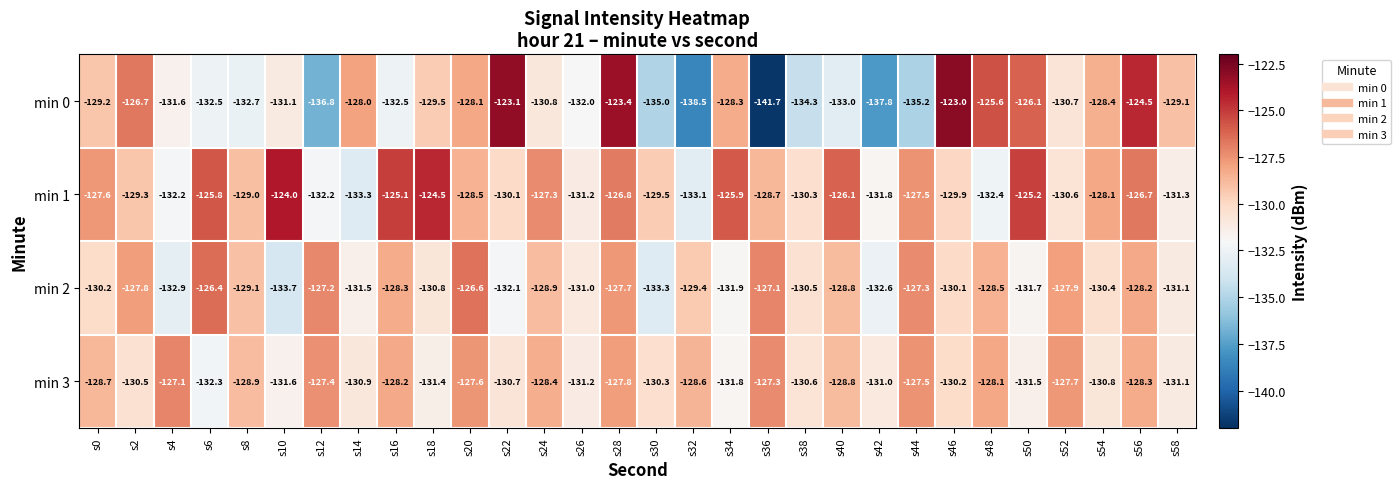

The value of min 1 at s26 is -131.2. True or false?

True